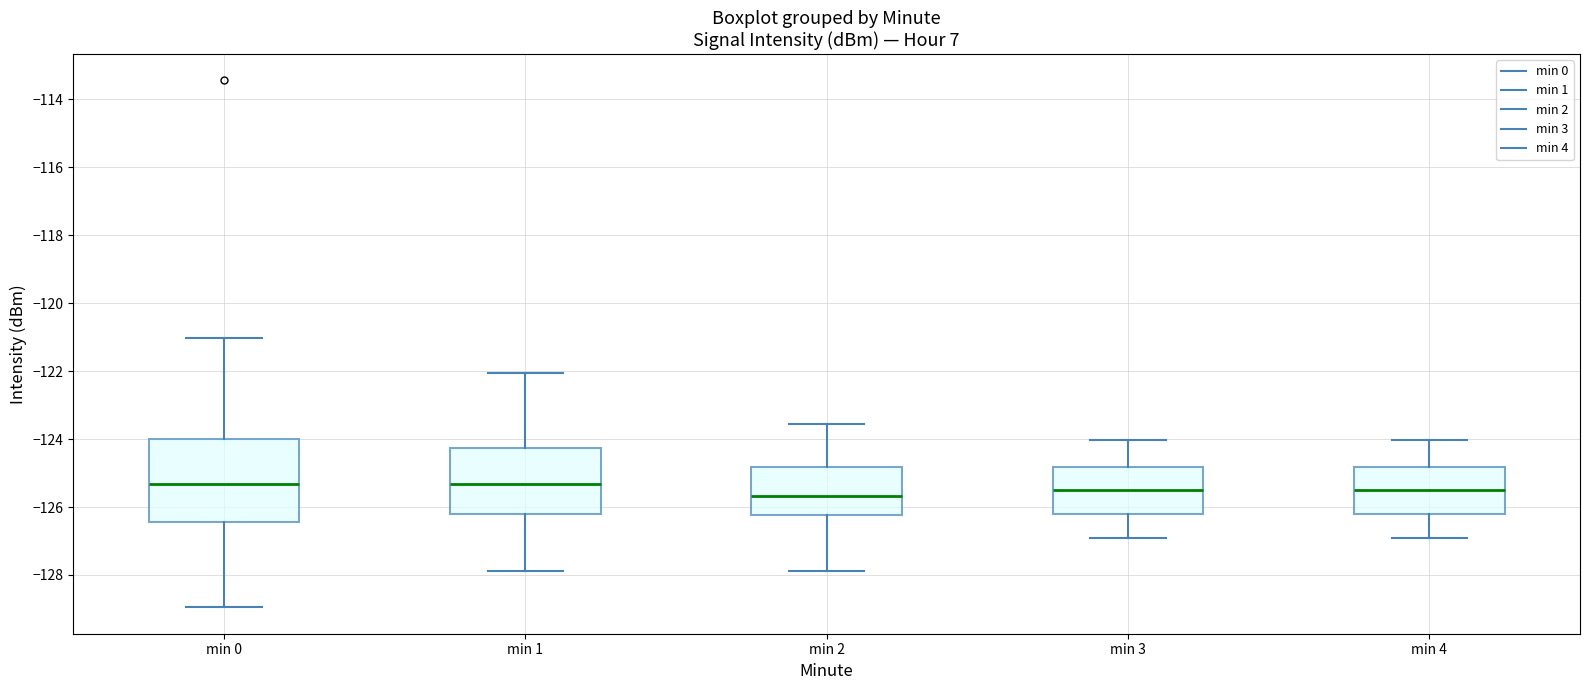

Reading left to right, transcribe this box plot: for each box, give where its median line is, the range the box spans, and where its two whiskers end, as read against the y-axis. The values are not printed on the chart, so give them approximately, as read against the axis.

min 0: median -125.4, box -126.4 to -124.0, whiskers -129.0 to -121.0
min 1: median -125.4, box -126.2 to -124.2, whiskers -127.8 to -122.0
min 2: median -125.6, box -126.2 to -124.8, whiskers -127.8 to -123.6
min 3: median -125.6, box -126.2 to -124.8, whiskers -127.0 to -124.0
min 4: median -125.6, box -126.2 to -124.8, whiskers -127.0 to -124.0